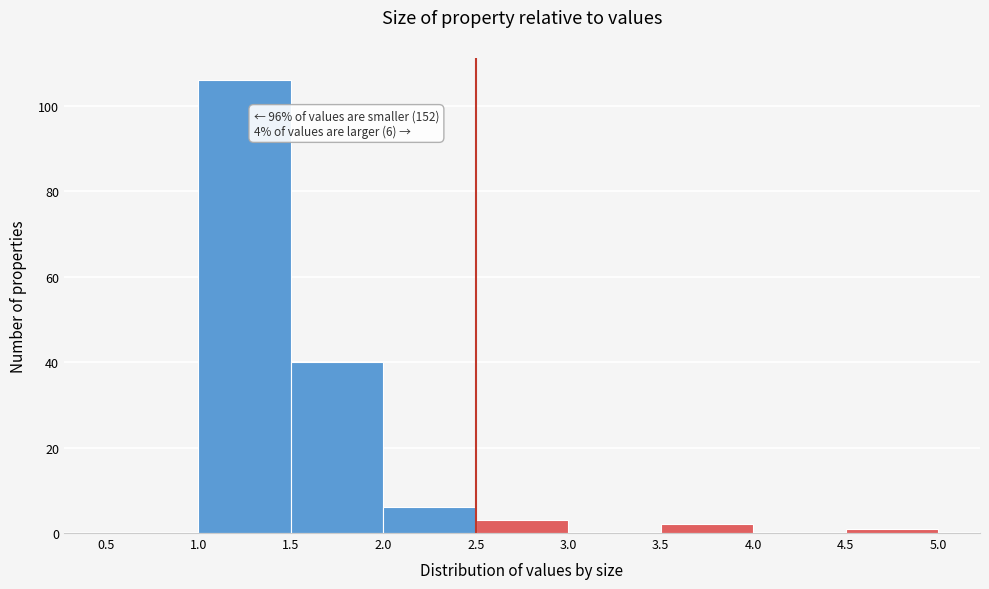

Which range on the x-axis has the tallest bar?

1.0 to 1.5